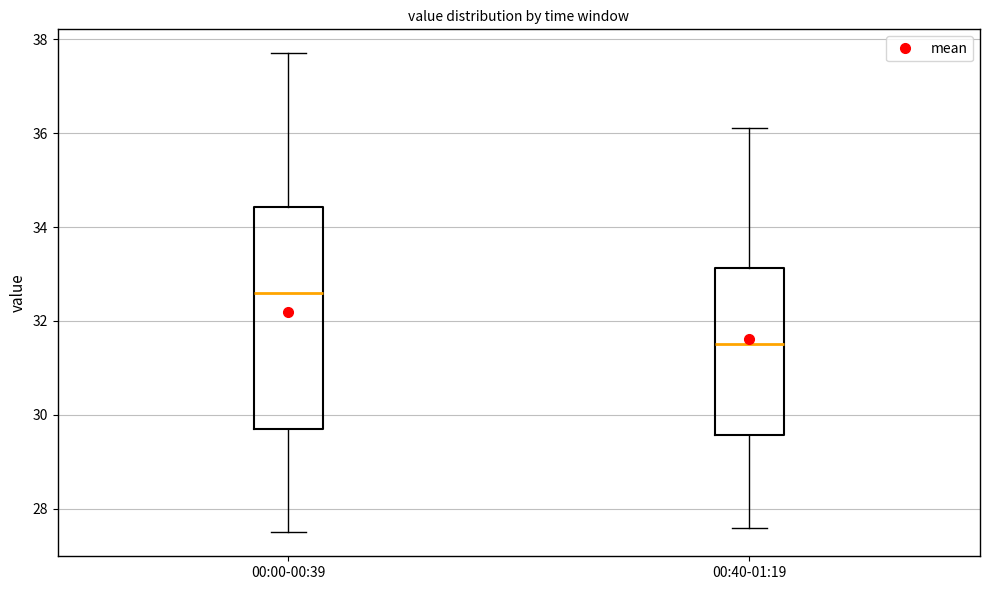

Which box has the highest median line?

00:00-00:39